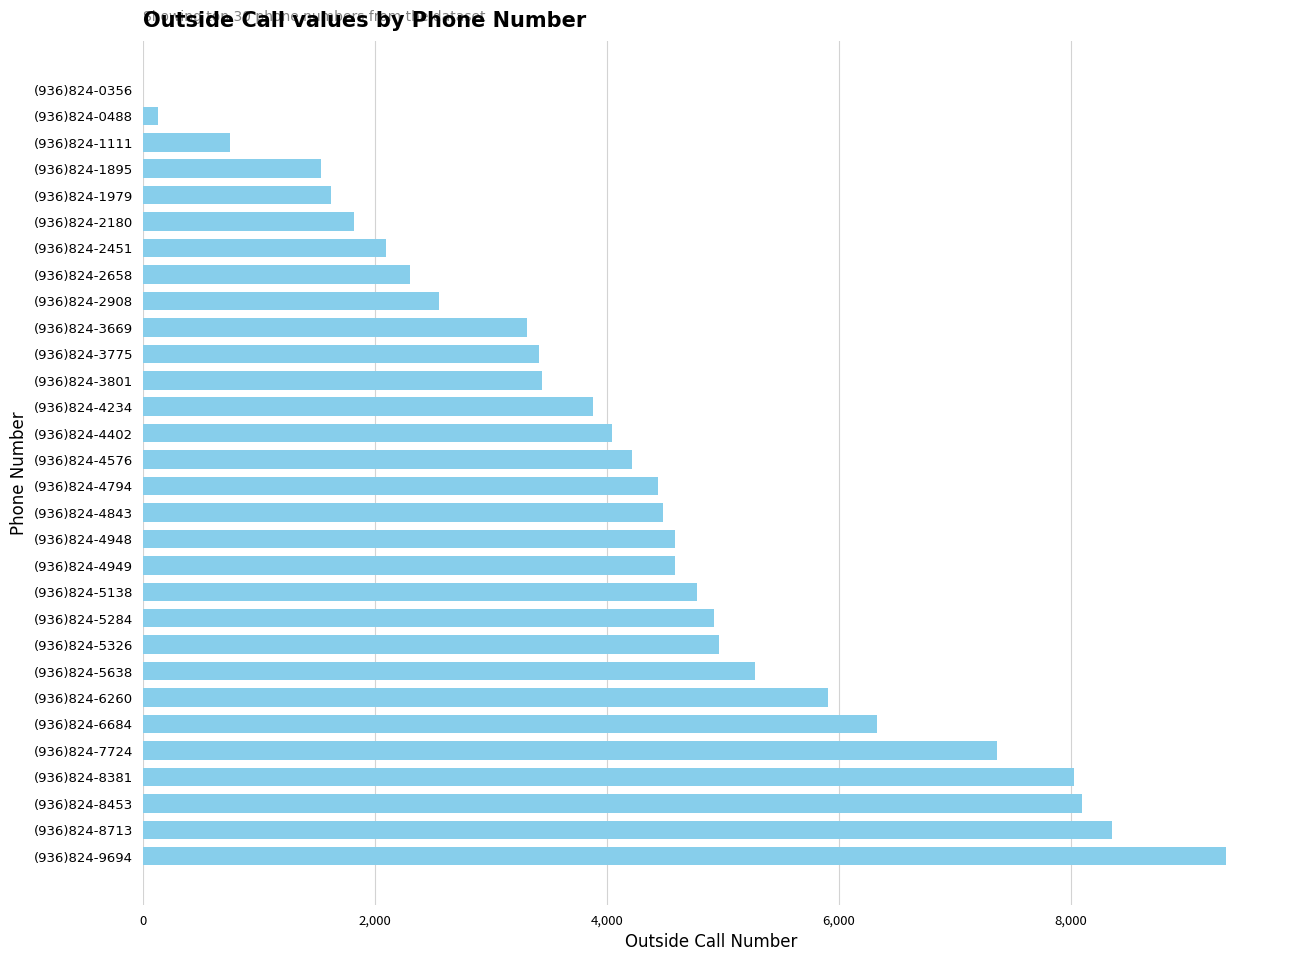

What is the change in value from (936)824-5138 to (936)824-4843?

-295